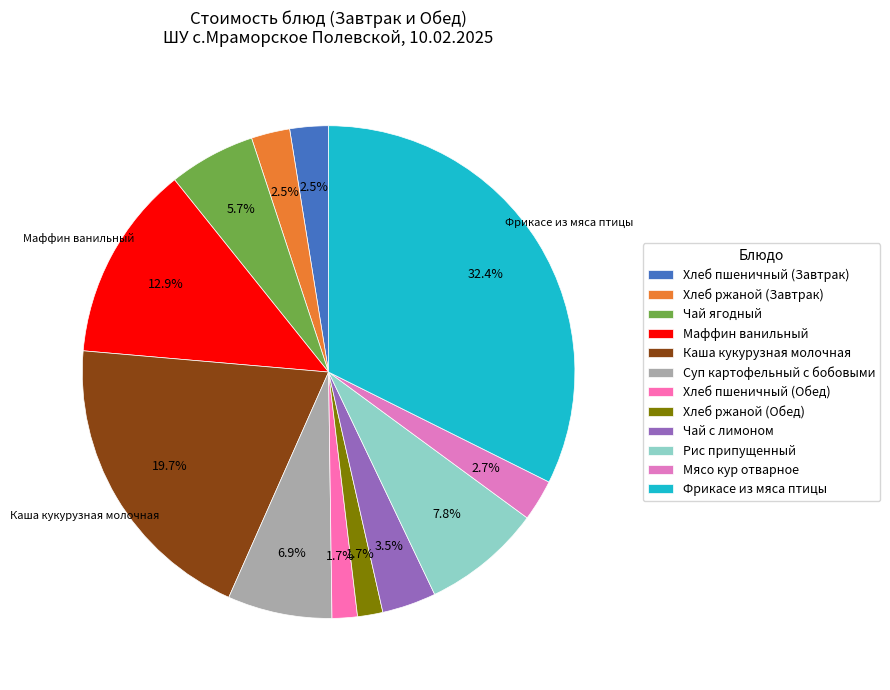

What is the change in value from Хлеб ржаной (Завтрак) to Маффин ванильный?

+23.4